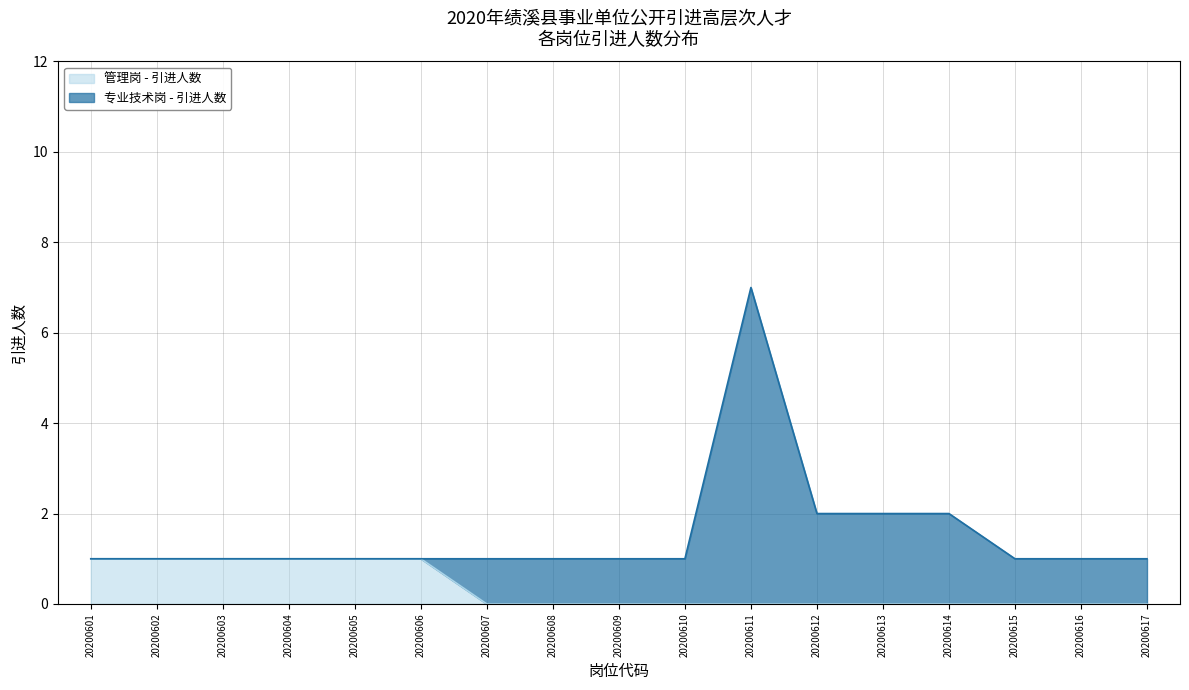

What is the sum of all values?

6